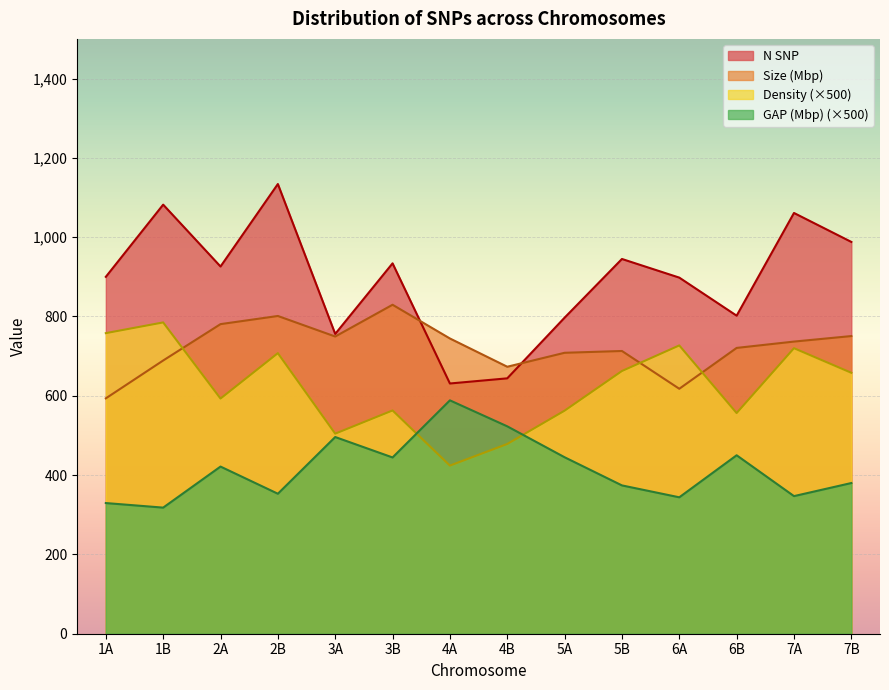

Which category has the highest value in the N SNP series?

2B